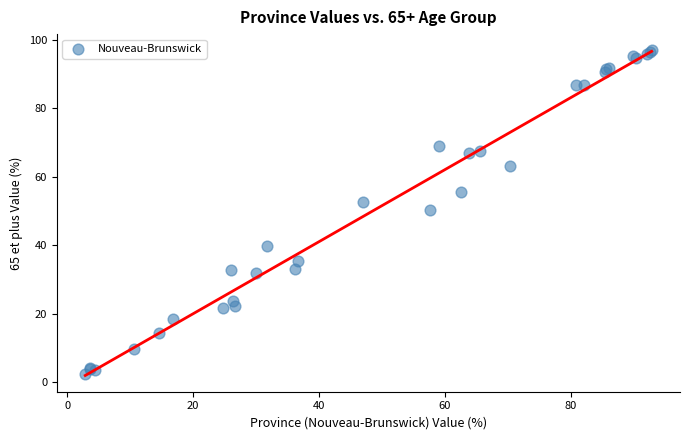

What Y value in the scatter plot is closest to 49?

50.4